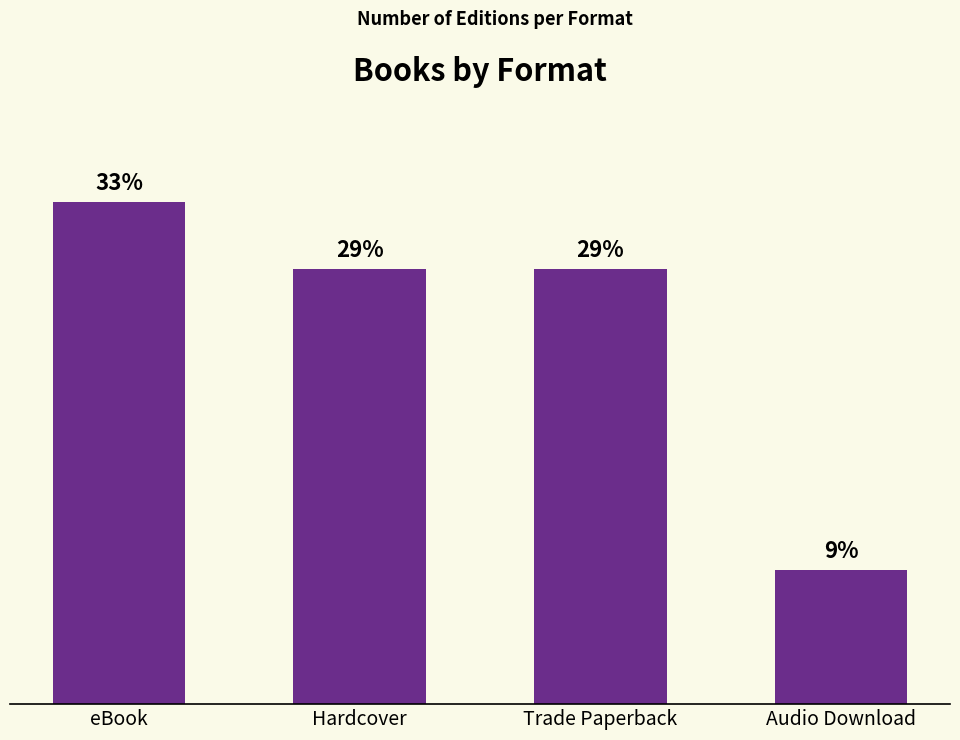

Where does the data first go above 28?

eBook